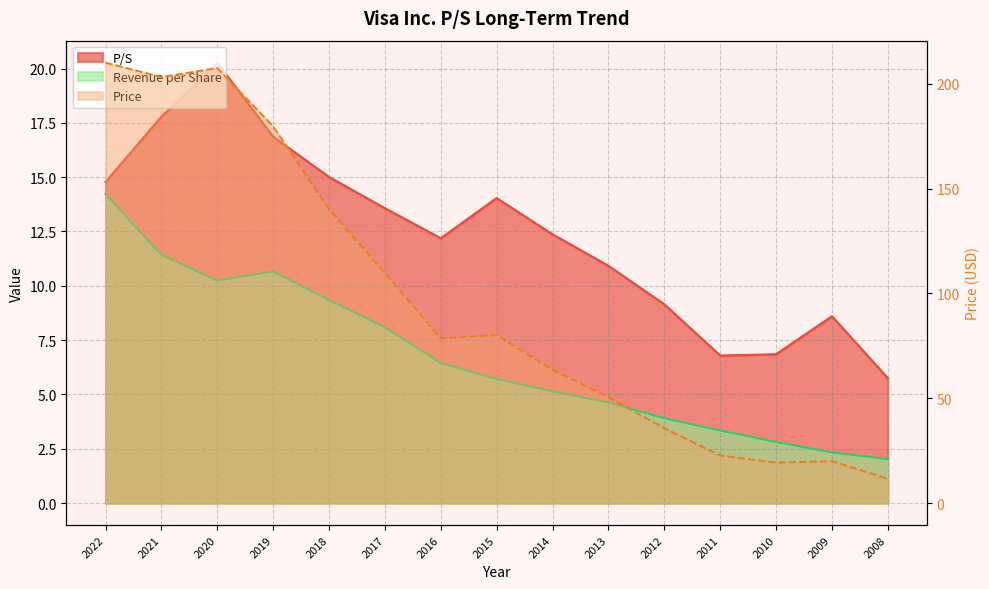

How many values in the Price series are below 78?

7